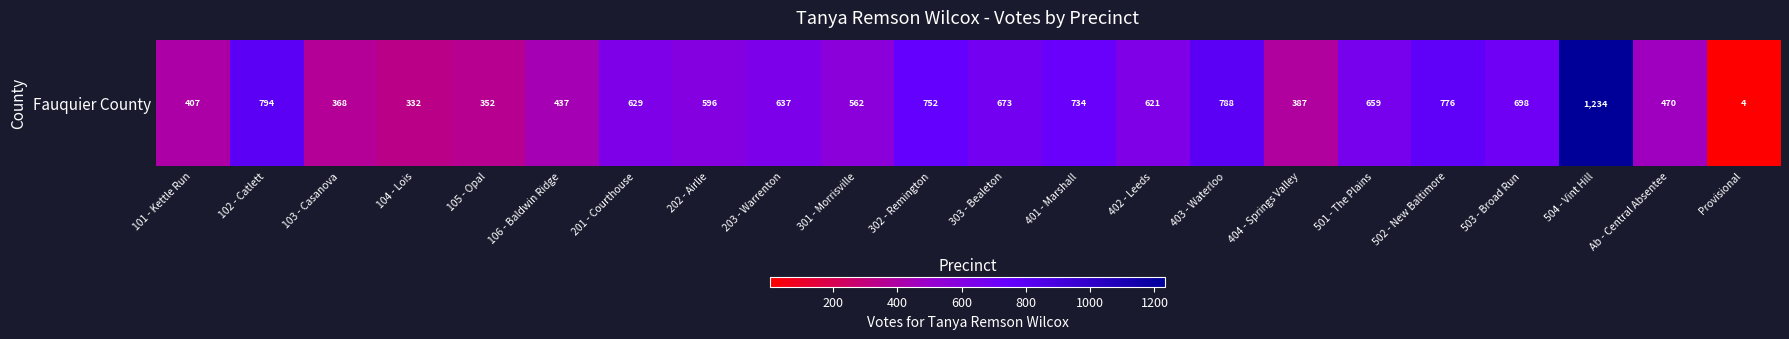

What is the ratio of the value at 203 - Warrenton to the value at 501 - The Plains?

1.0